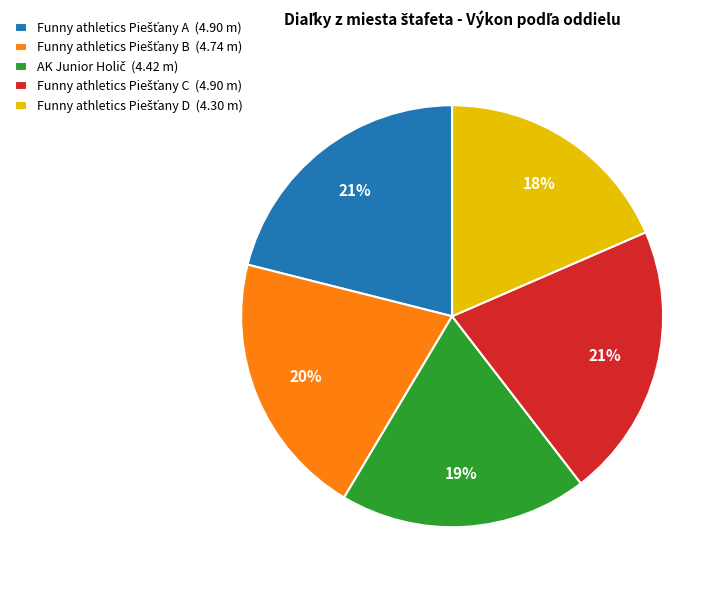

Does any single category account for the majority?

No